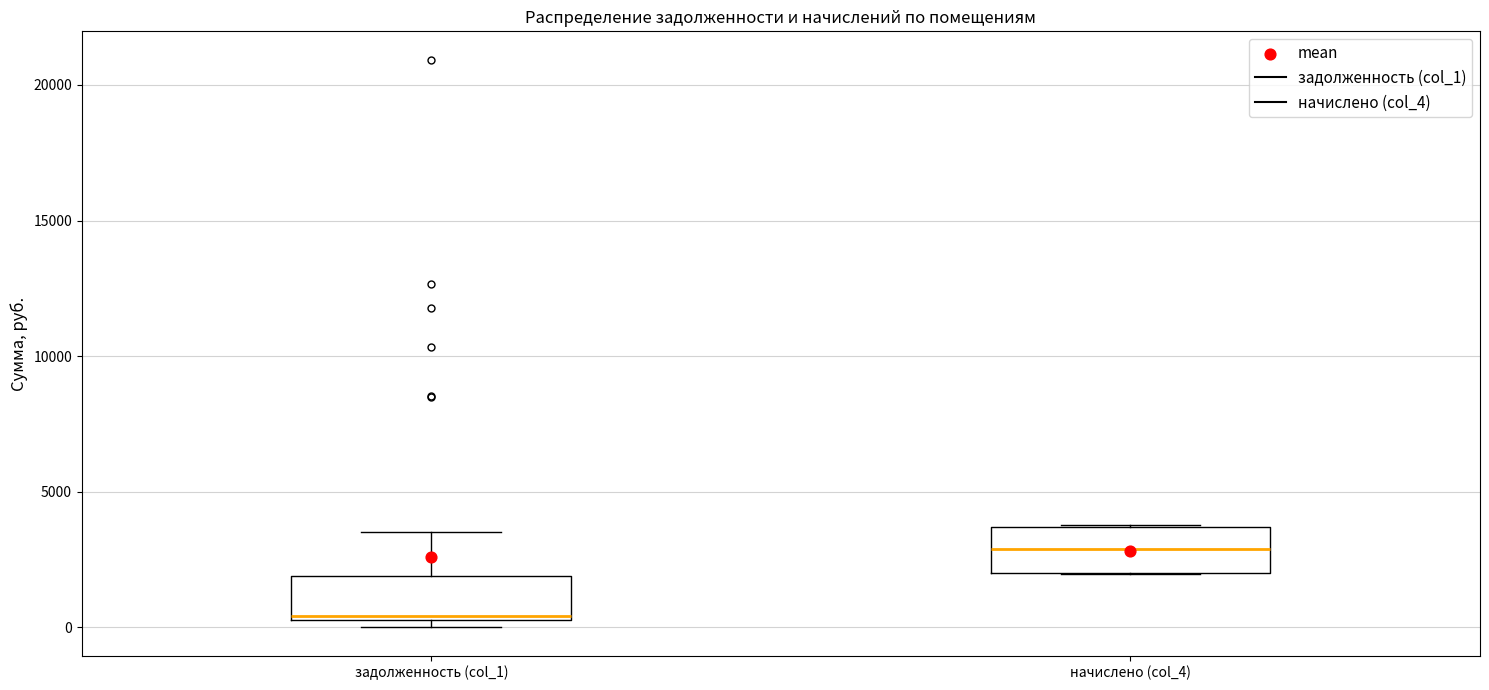

Which box has the highest median line?

начислено (col_4)